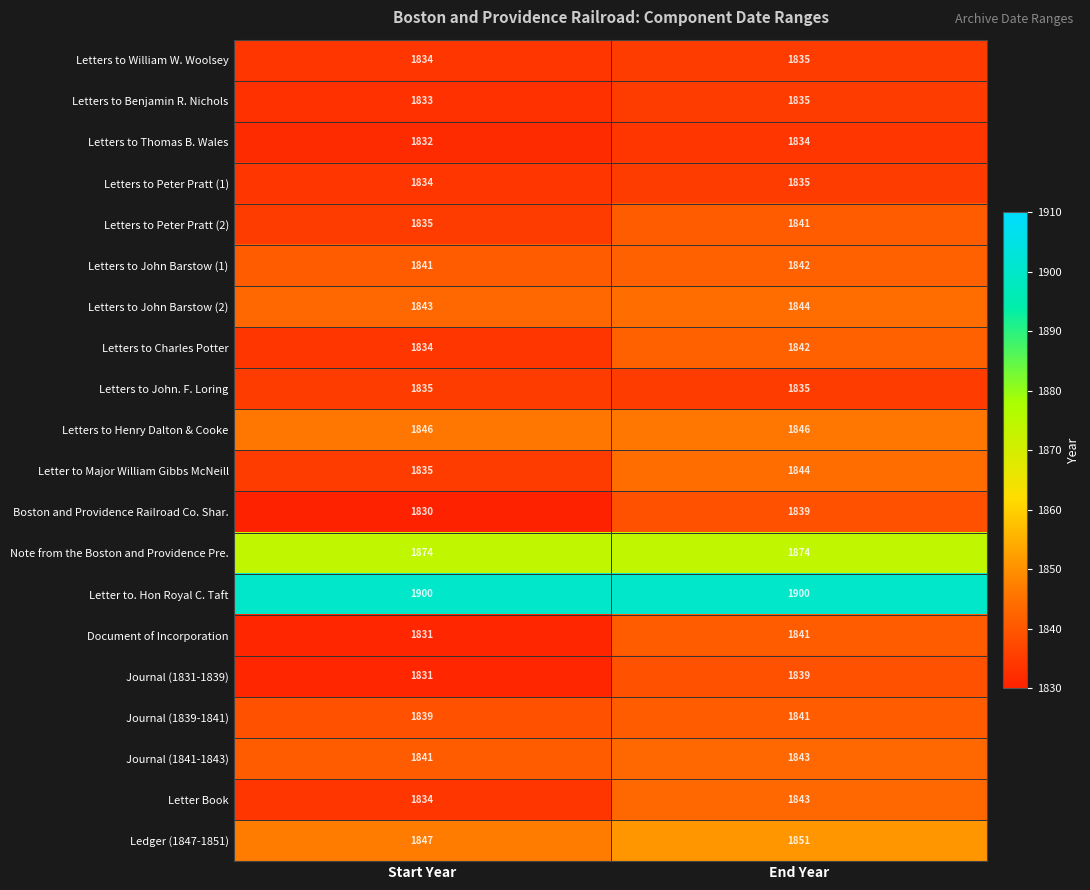

How many values in the Letters to Charles Potter series are below 1842?

1